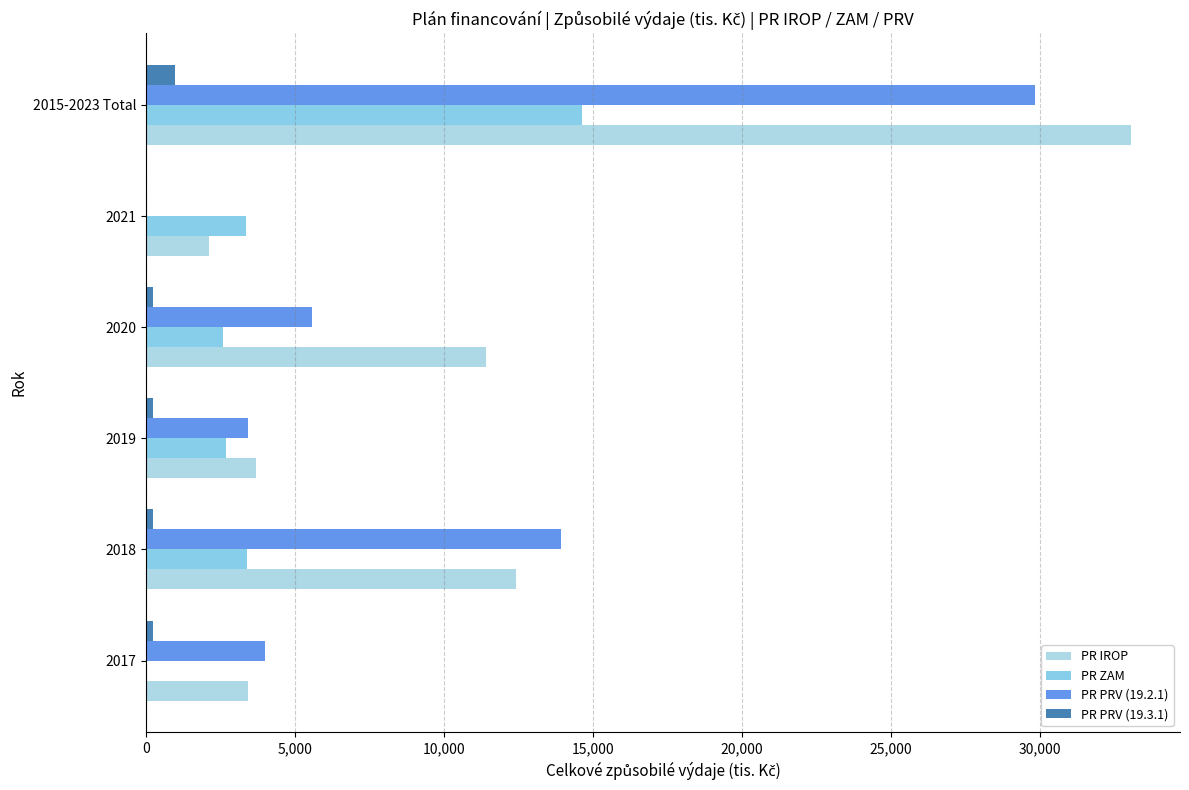

How many series are shown in this chart?

4